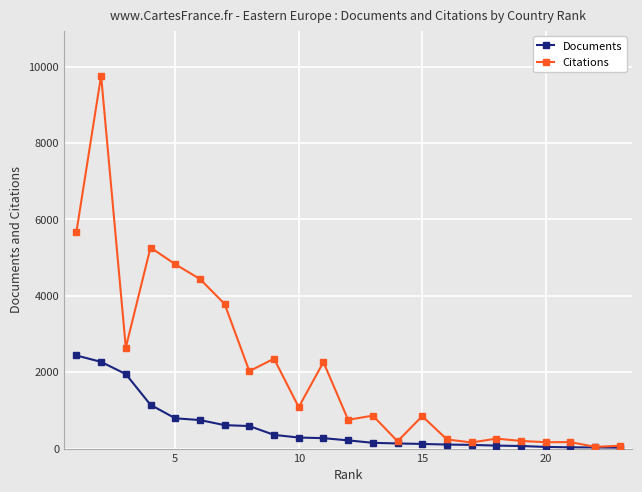

Which series has the largest total across all categories?

Citations